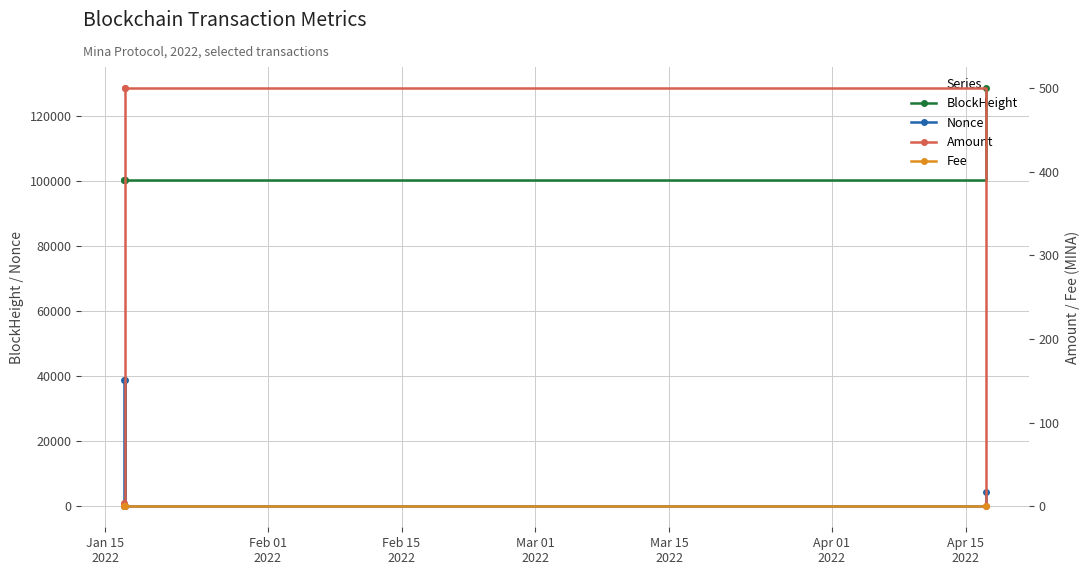

True or false: Nonce and Amount cross at least once.

True